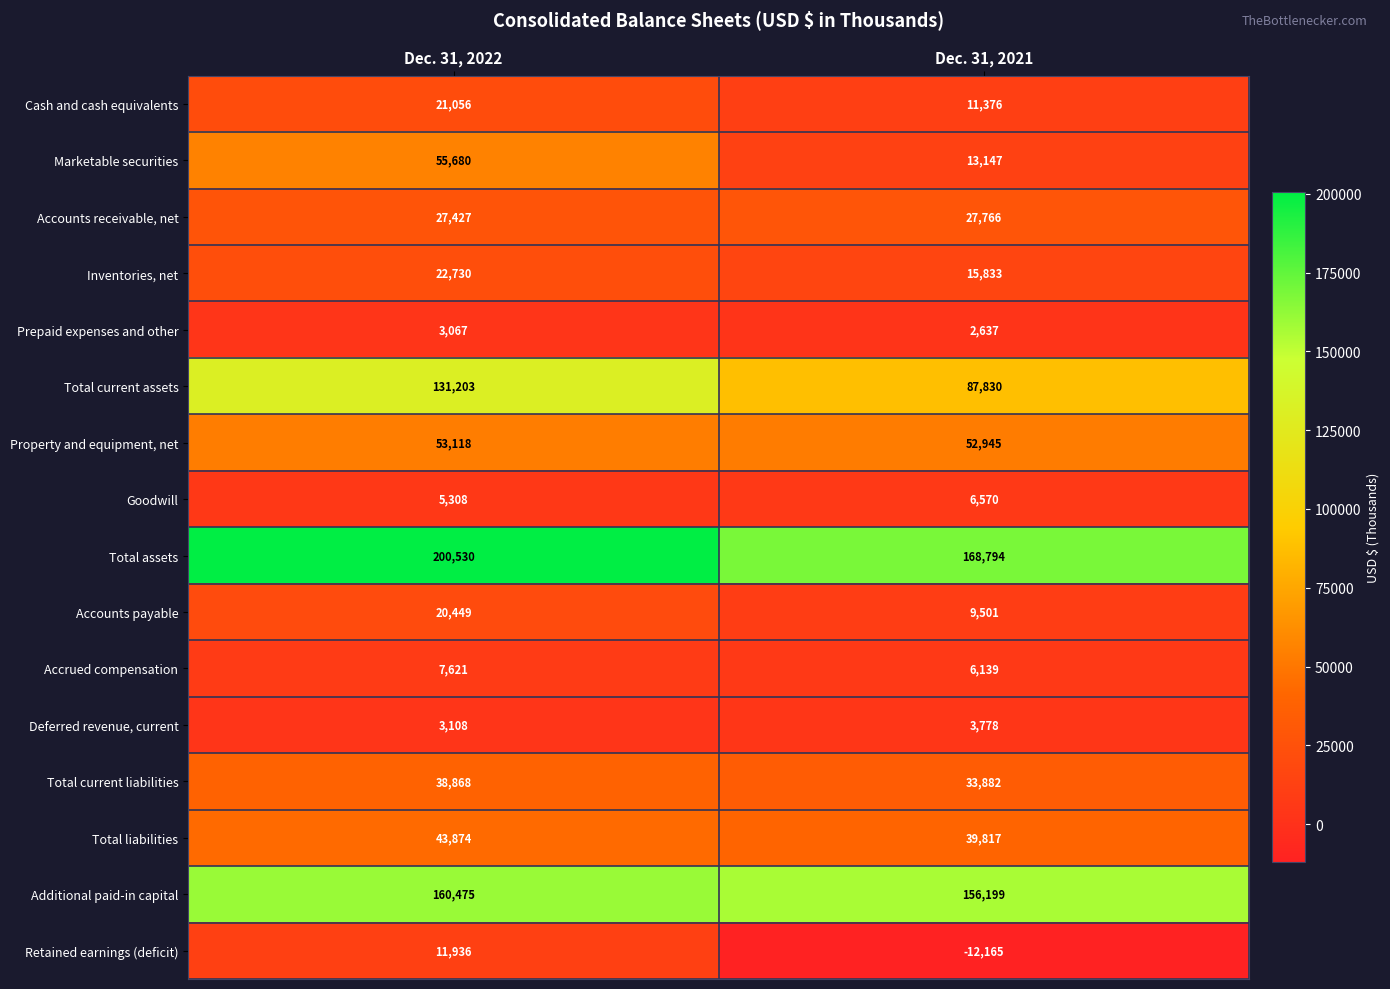

At which category is the sum across all series the highest?

Dec. 31, 2022